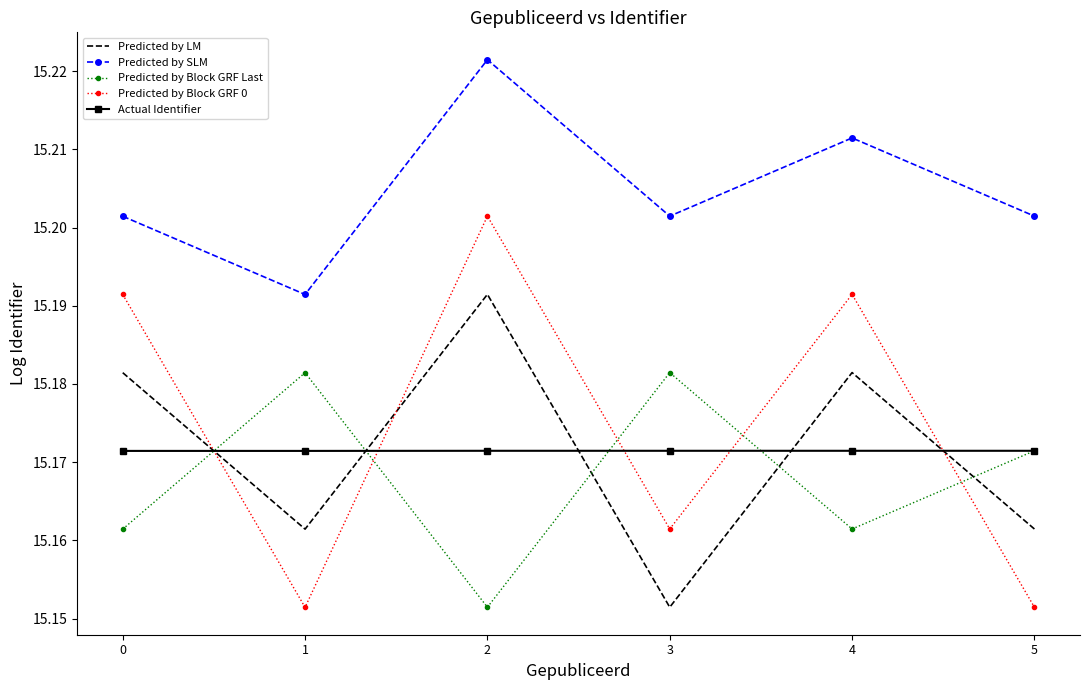

True or false: Actual Identifier and Predicted by SLM cross at least once.

False